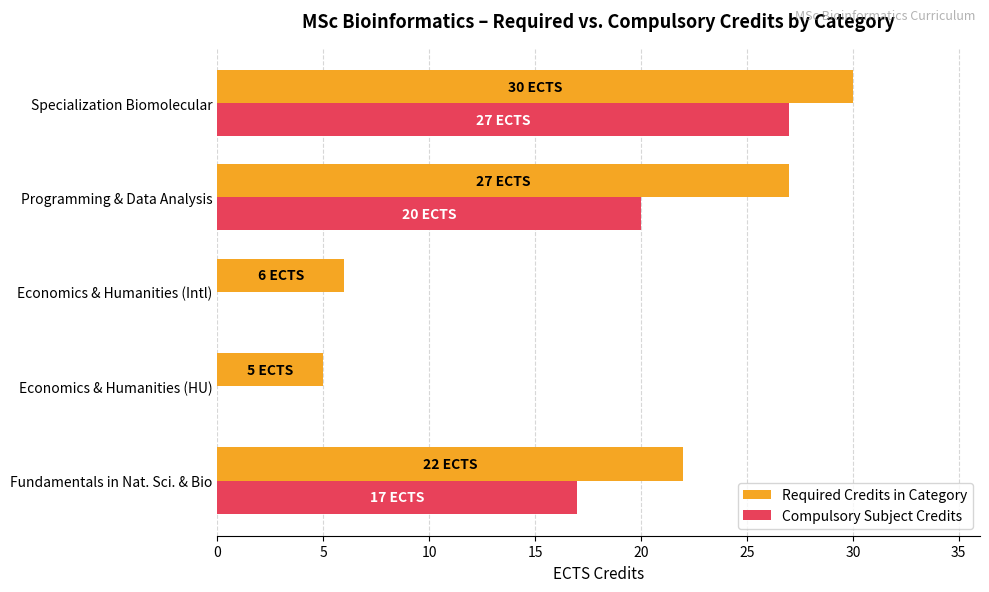

At which category is the sum across all series the highest?

Specialization Biomolecular